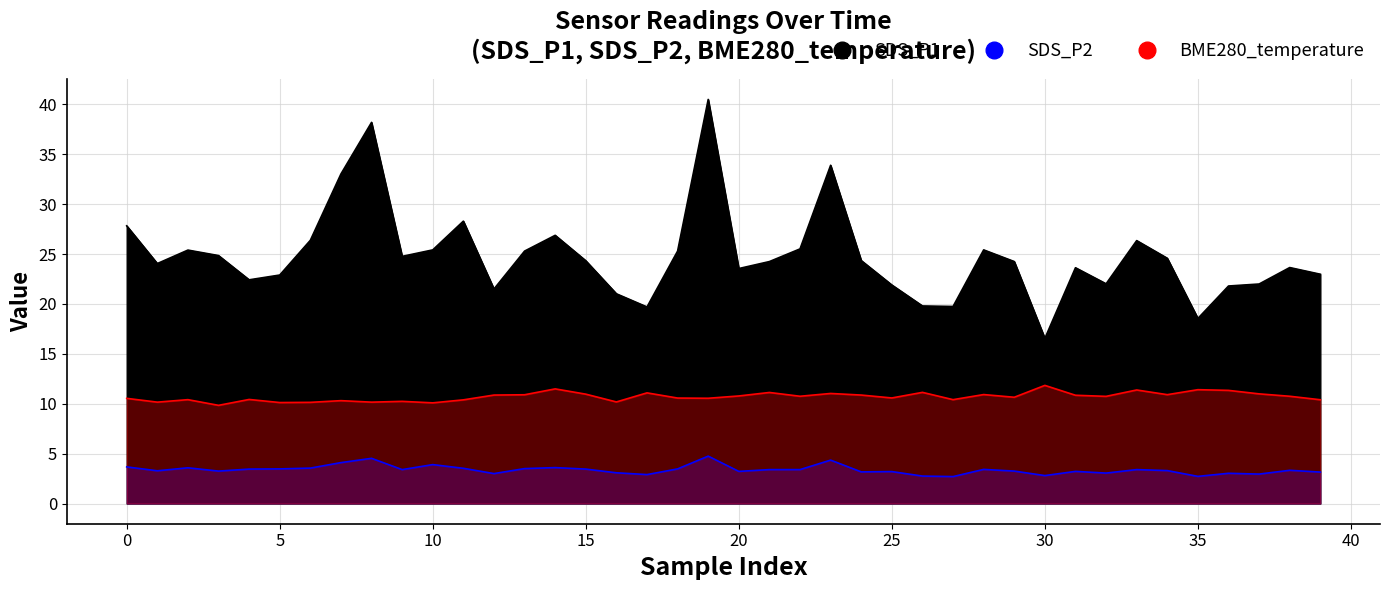

Count the number of categories in the chart.

40